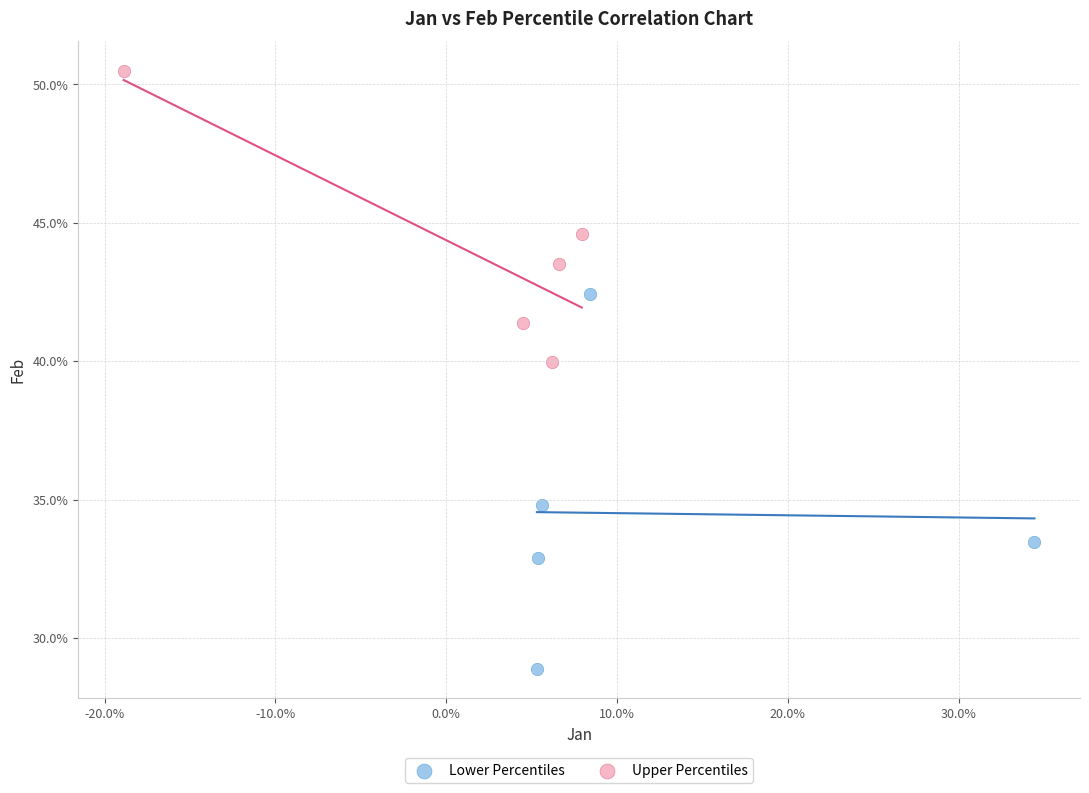

What are all the series names shown in the legend?

Lower Percentiles, Upper Percentiles